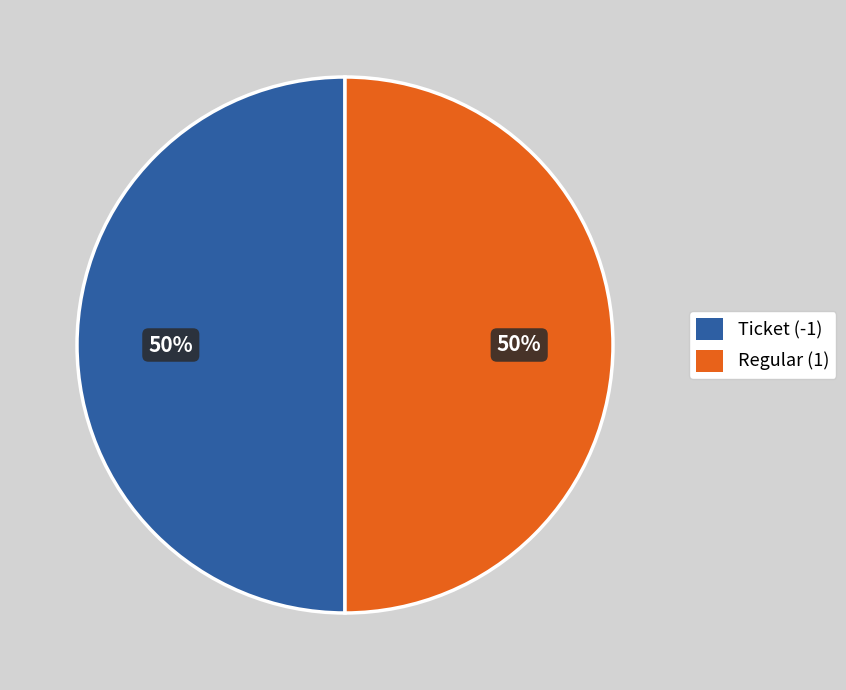

Do Regular and Ticket together represent more than half of the pie?

Yes